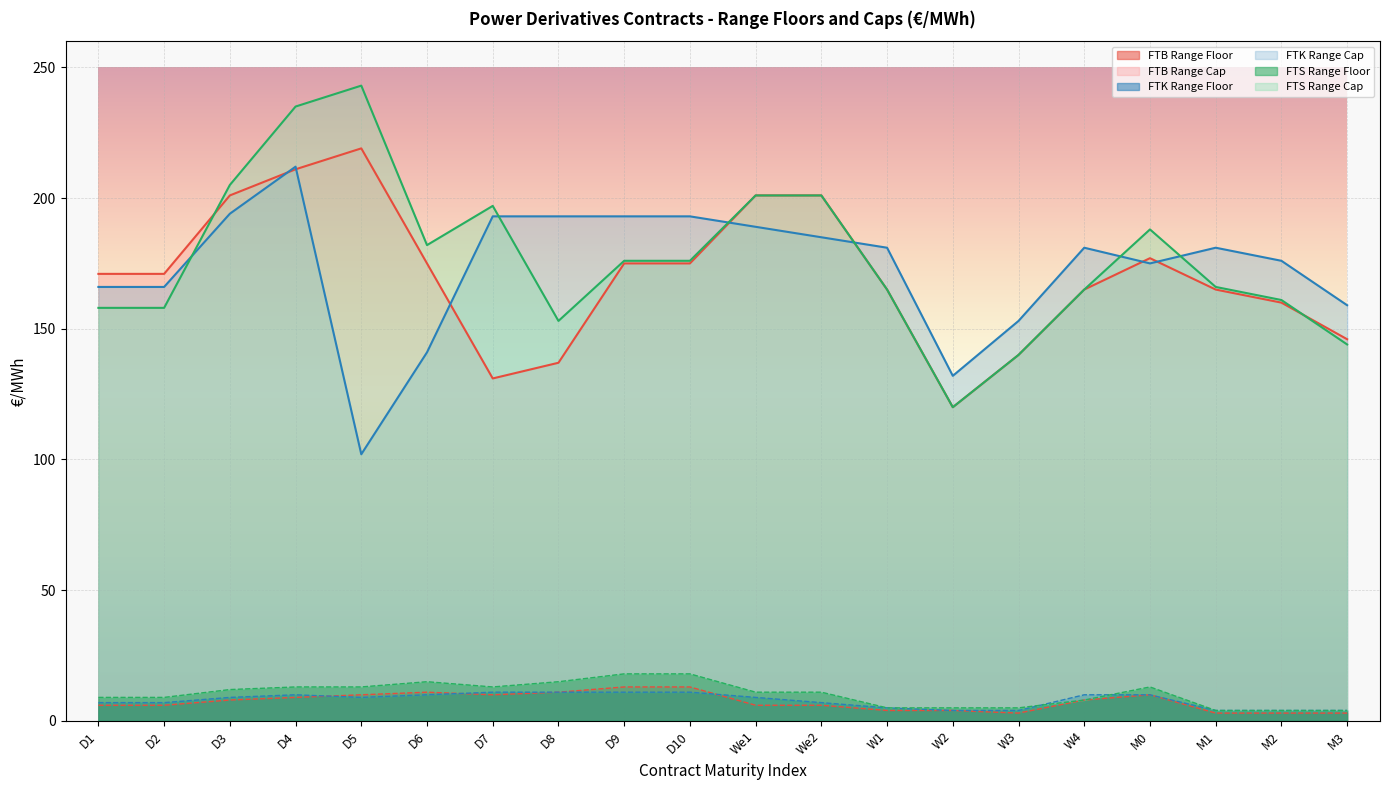

Is it true that FTS Range Floor equals 13 at D7?

True